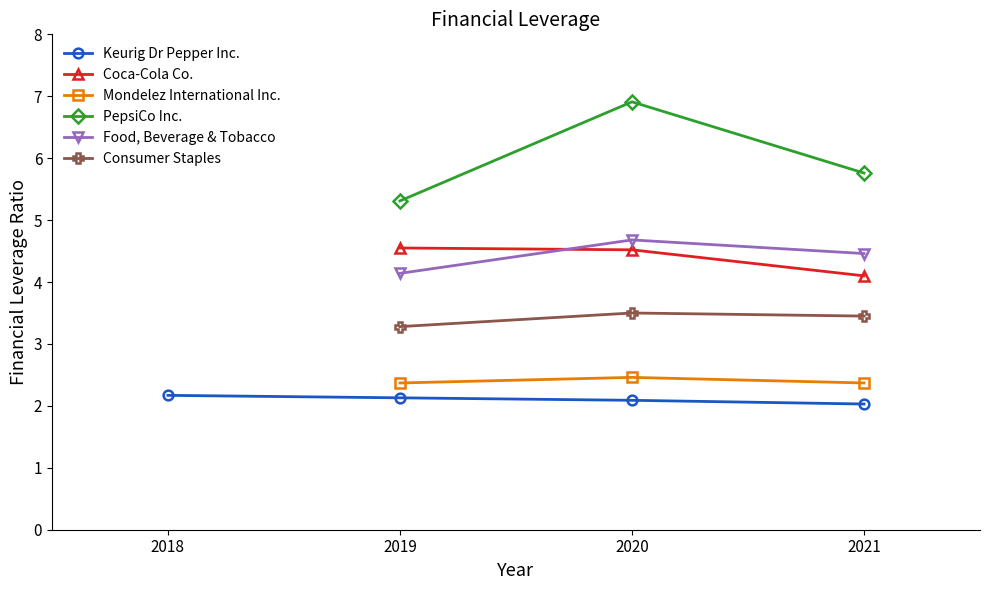

How many positive values does the Food, Beverage & Tobacco series have?

3